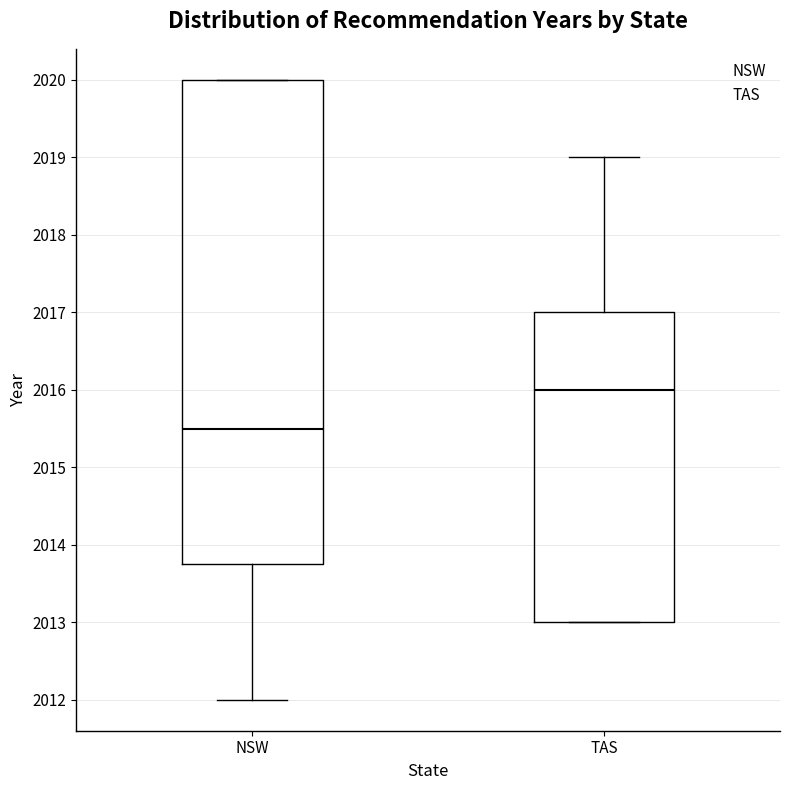

Comparing the boxes themselves (not the whiskers), which one is the tallest?

NSW